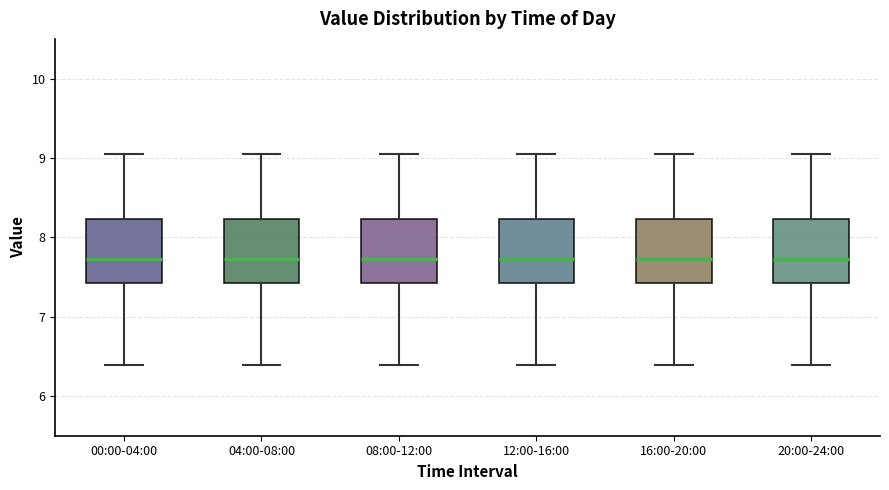

Where is the lower edge of the box for 20:00-24:00 on the y-axis? The values are not printed on the chart, so give them approximately, as read against the axis.

7.4